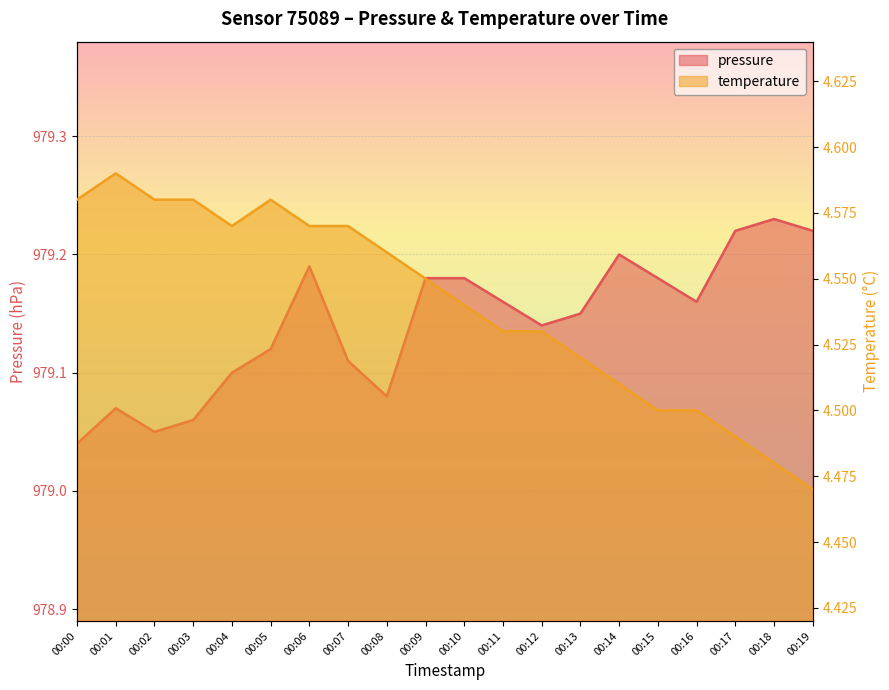

Where is the first local maximum for pressure?

00:01